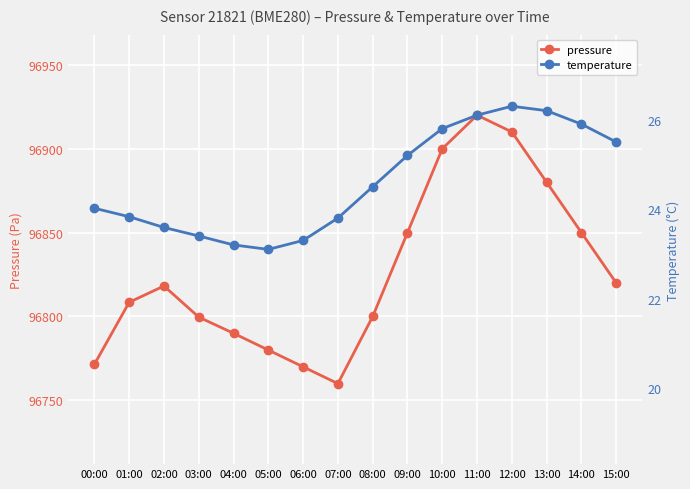

True or false: temperature has more than 0 interior local peaks.

True